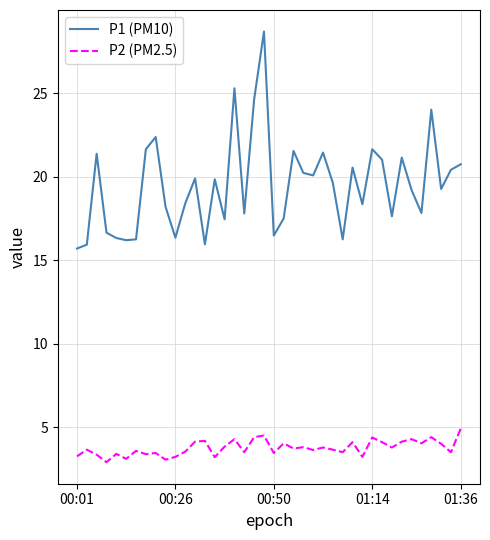

How many lines are shown in the chart?

2